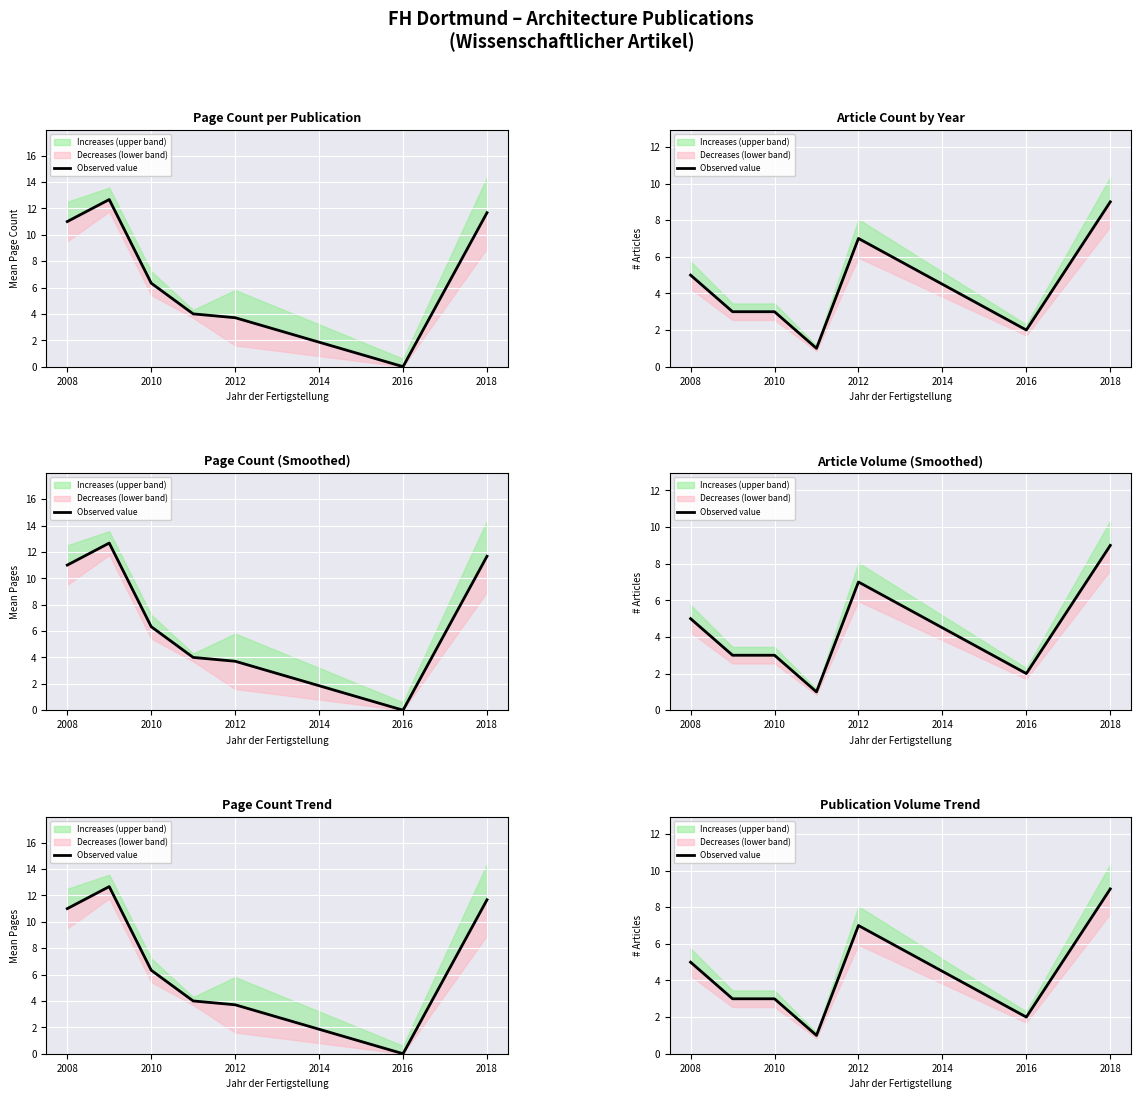

What is the difference between the second highest and second lowest values?

5